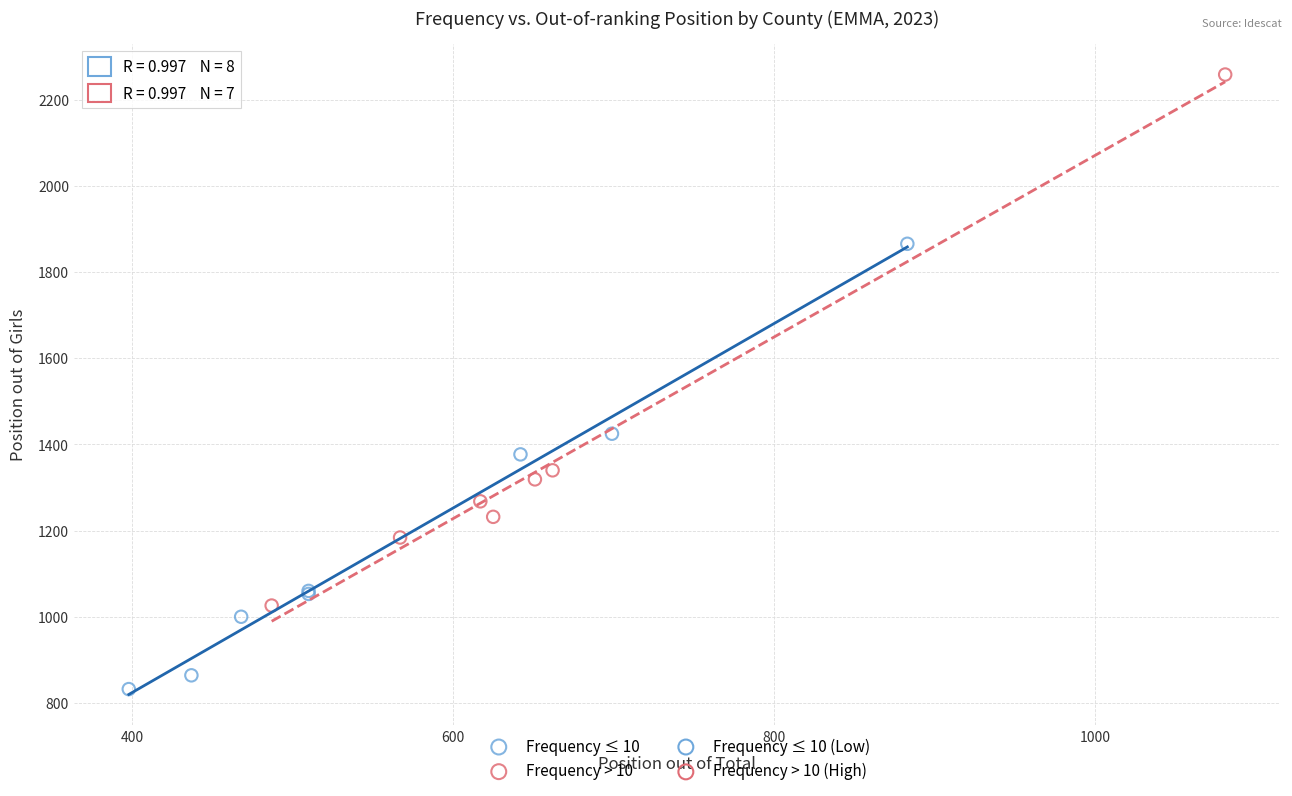

Which series contains the highest Y value?

Frequency > 10